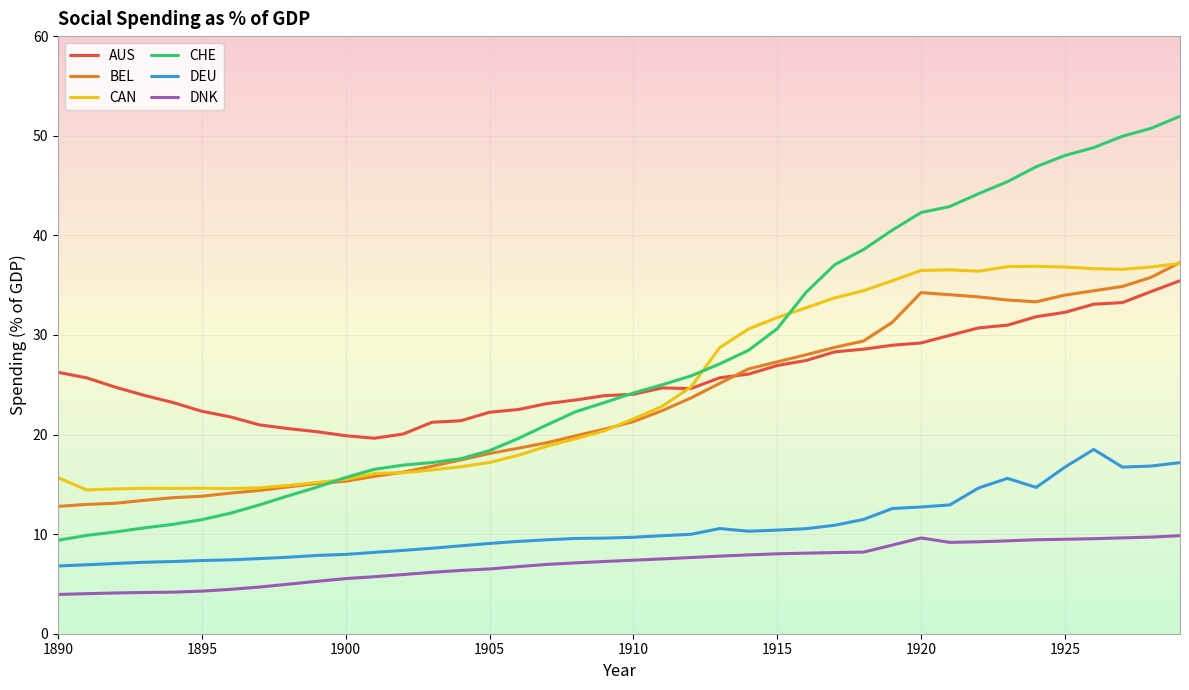

True or false: DEU and DNK cross at least once.

False